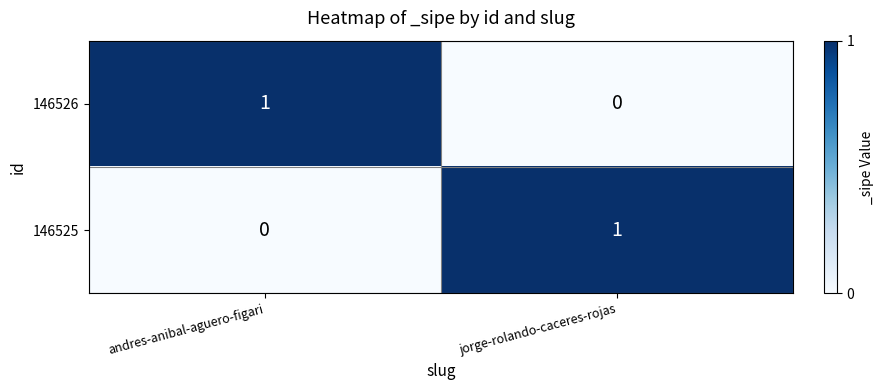

Which category has the highest value in the 146525 series?

jorge-rolando-caceres-rojas